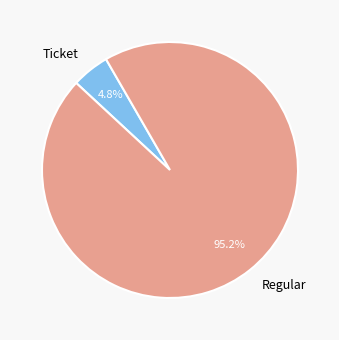

Rank the categories by value from lowest to highest.

Ticket, Regular